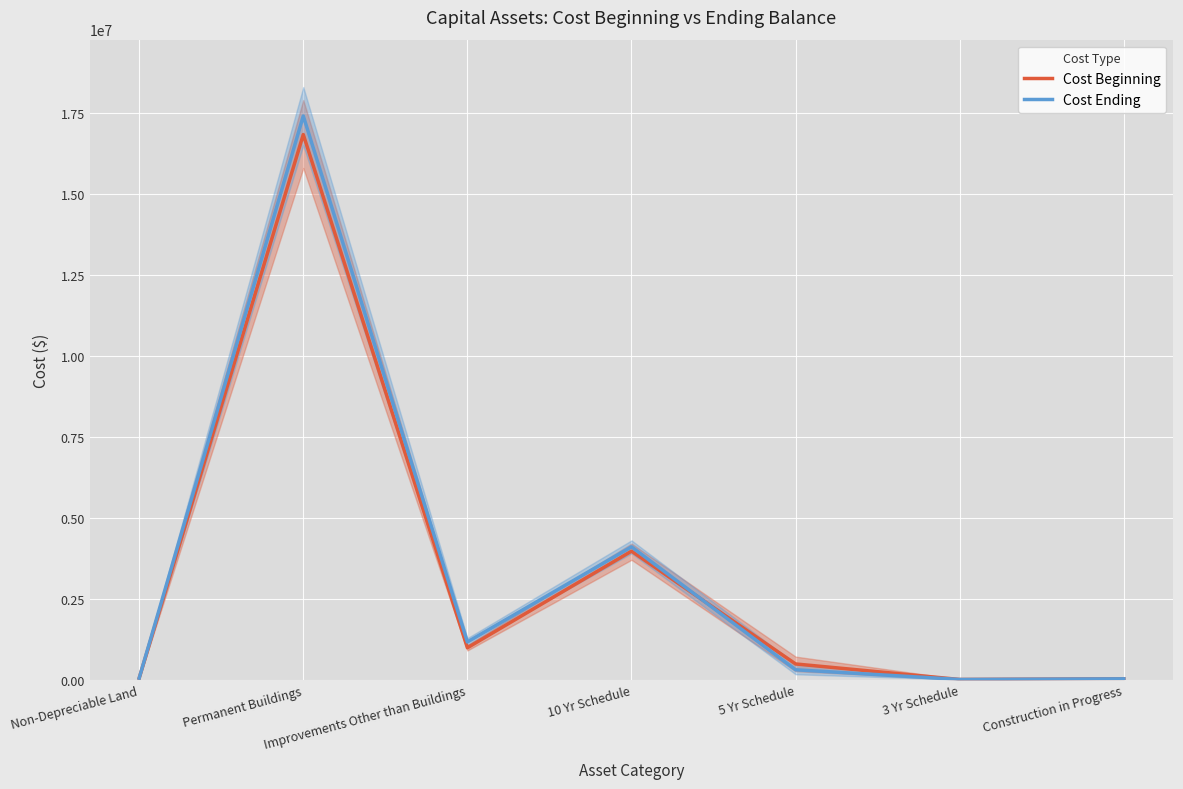

Reading right to left, what are all the values shown in this chart?

Cost Beginning: Construction in Progress=24097	3 Yr Schedule=3845	5 Yr Schedule=483280	10 Yr Schedule=3966796	Improvements Other than Buildings=983023	Permanent Buildings=16833715	Non-Depreciable Land=45510
Cost Ending: Construction in Progress=24097	3 Yr Schedule=3845	5 Yr Schedule=303810	10 Yr Schedule=4099941	Improvements Other than Buildings=1162071	Permanent Buildings=17408285	Non-Depreciable Land=45510